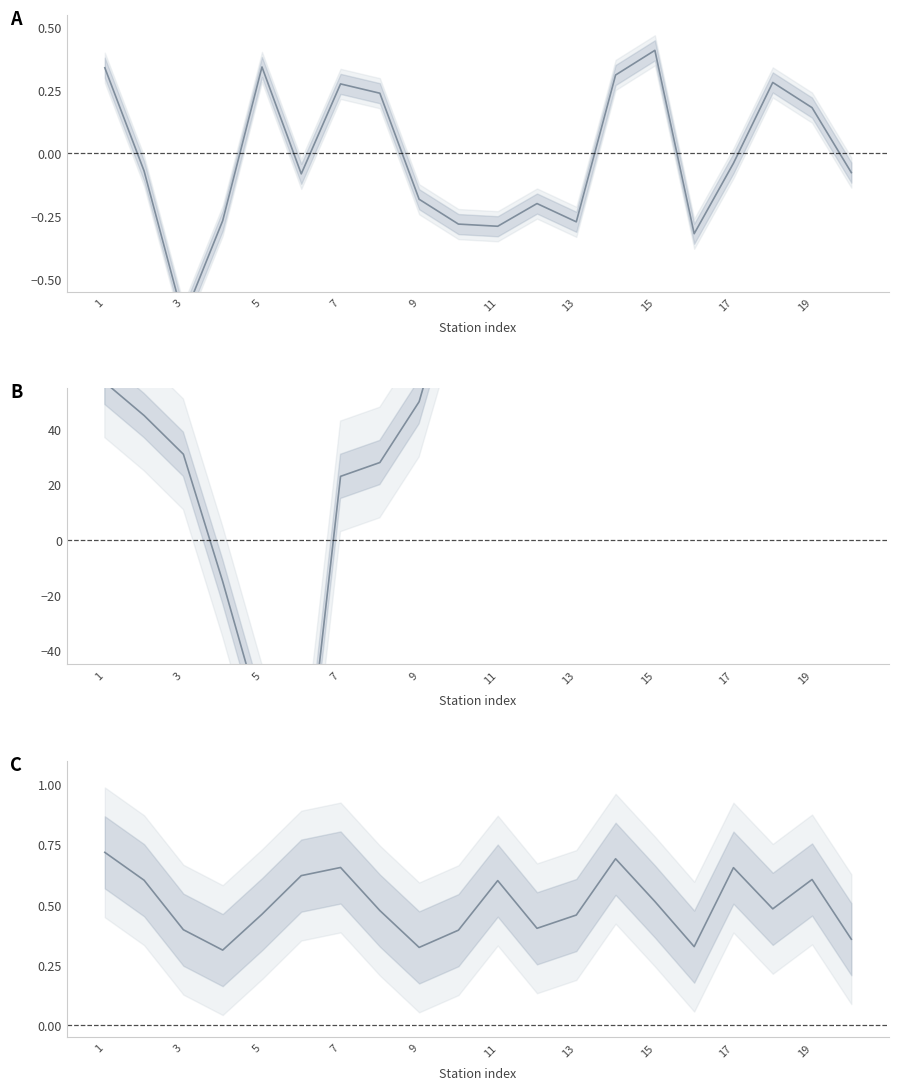

What is the average value of the Cumulative diff series?

215.3